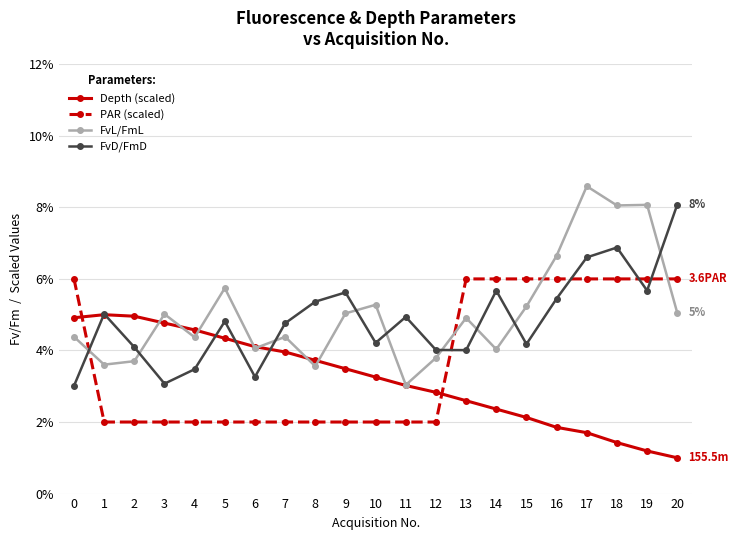

At which category does FvD/FmD reach its first local valley?

3